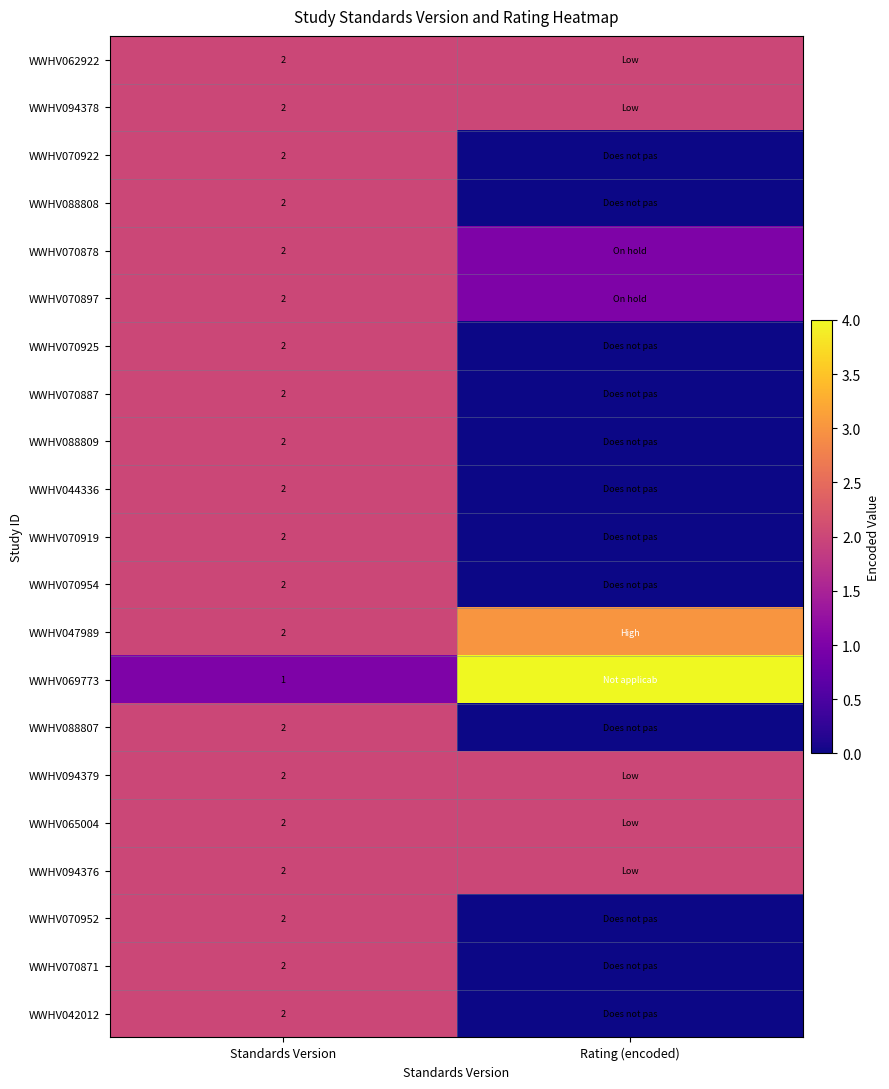

Is it true that WWHV065004 equals 2 at Standards Version?

True